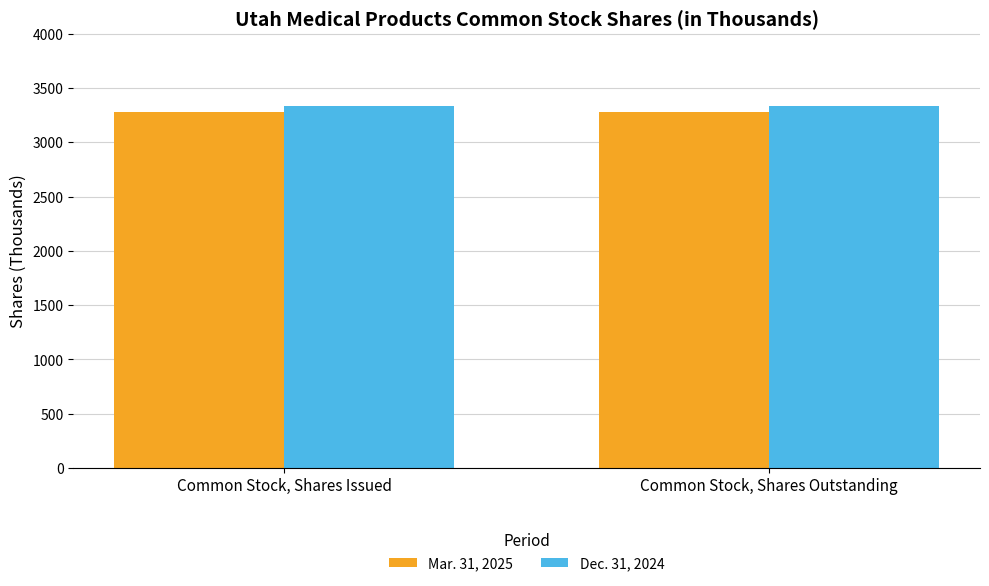

Is the value of Mar. 31, 2025 at Common Stock, Shares Issued greater than the value of Dec. 31, 2024 at Common Stock, Shares Outstanding?

No